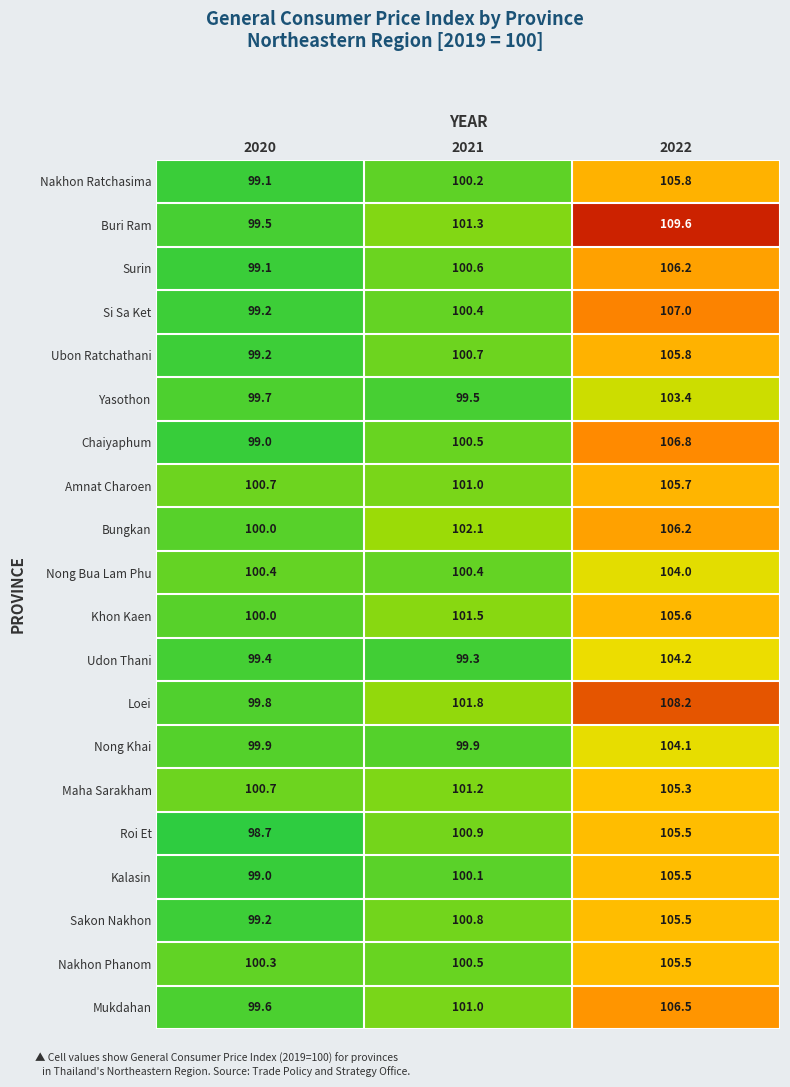

Where does the Si Sa Ket series first go above 100?

2021